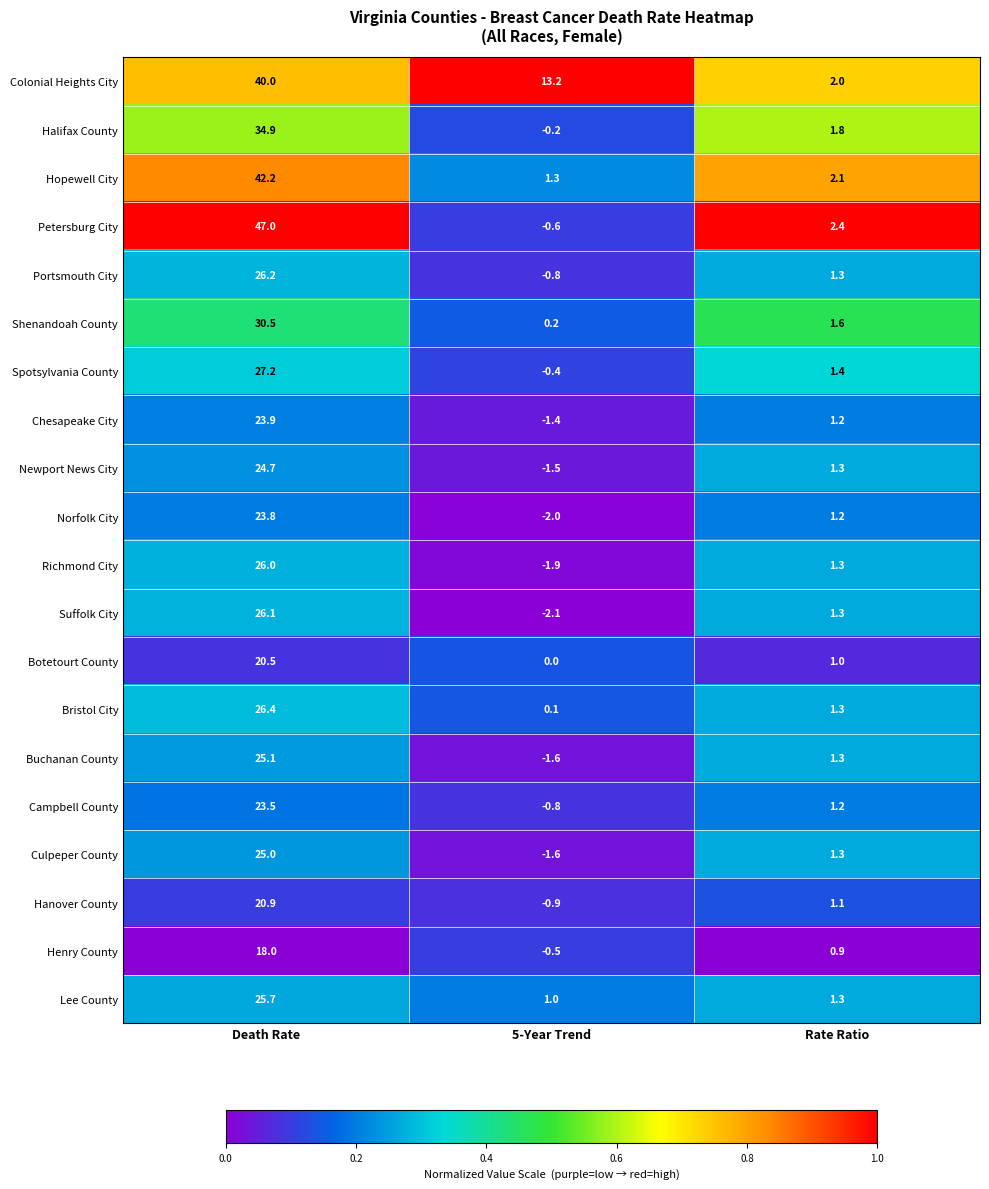

At which category does the chart reach its peak across all series?

Death Rate